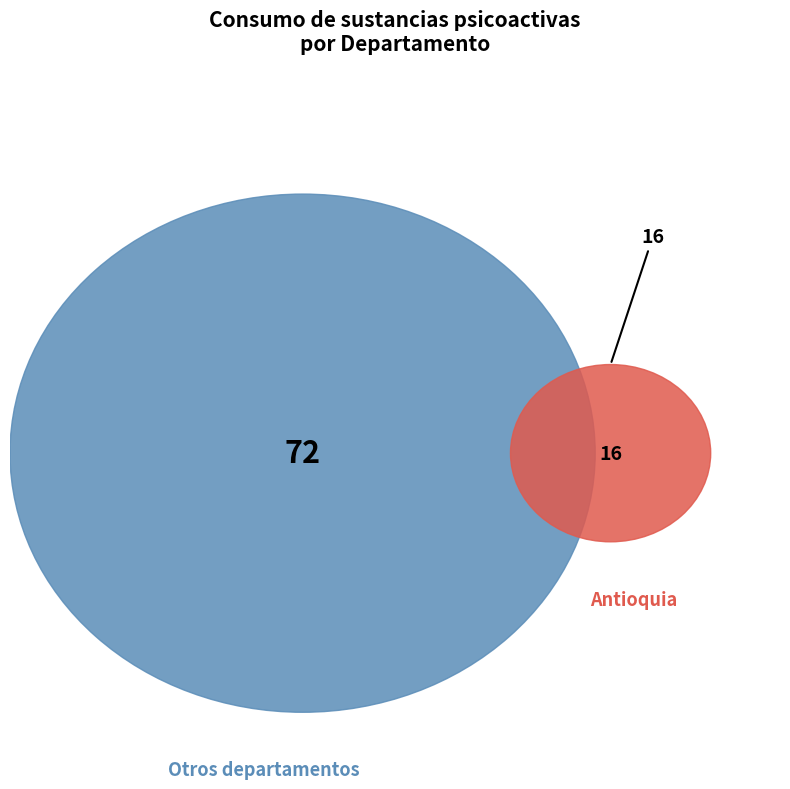

Is it true that Atlántico is 12% of the pie?

False